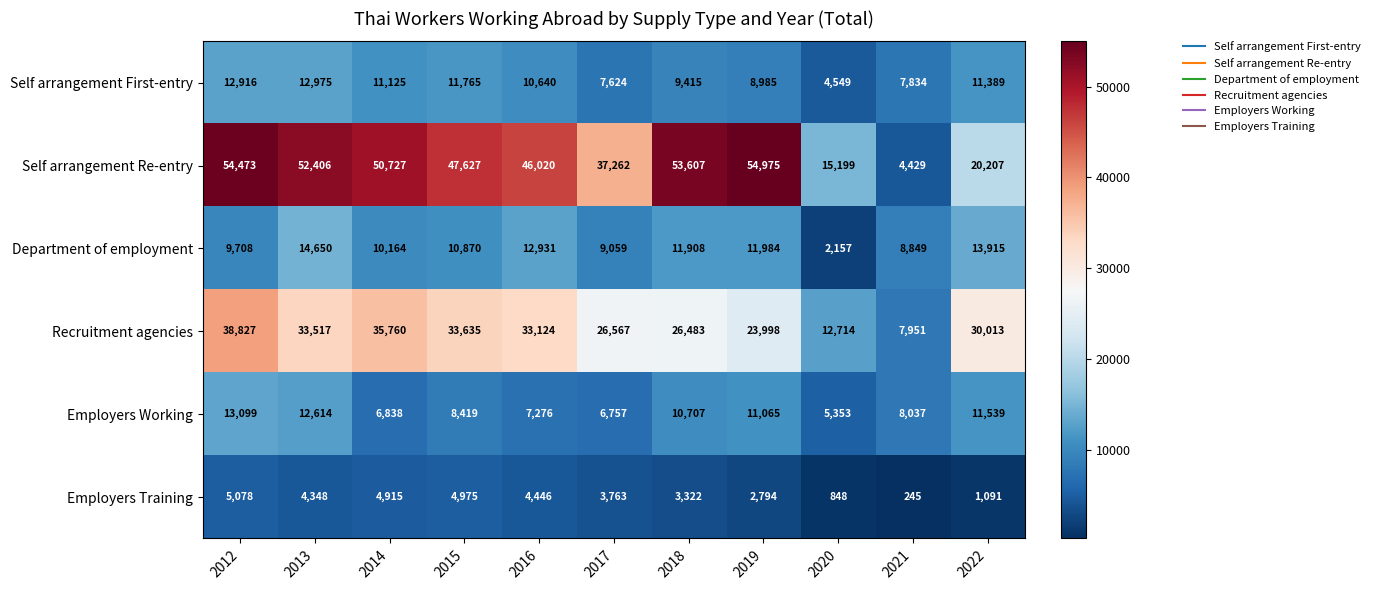

At which label does Employers Training reach its peak?

2012